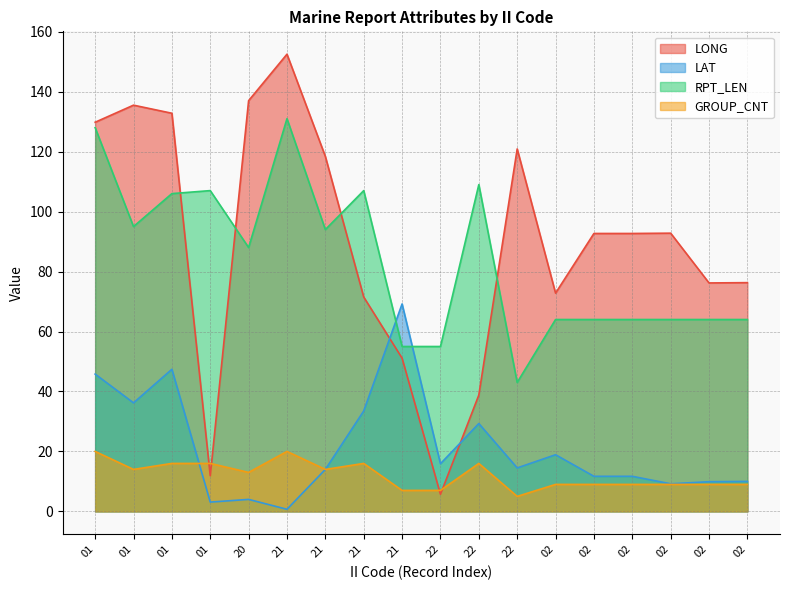

Where do RPT_LEN and LAT first cross each other?

21 and 21